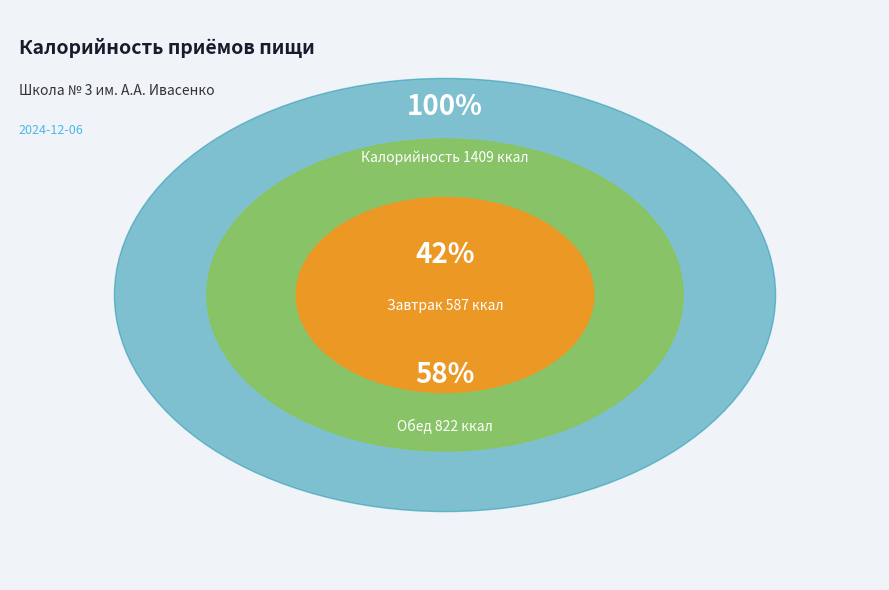

Does any single category account for the majority?

Yes